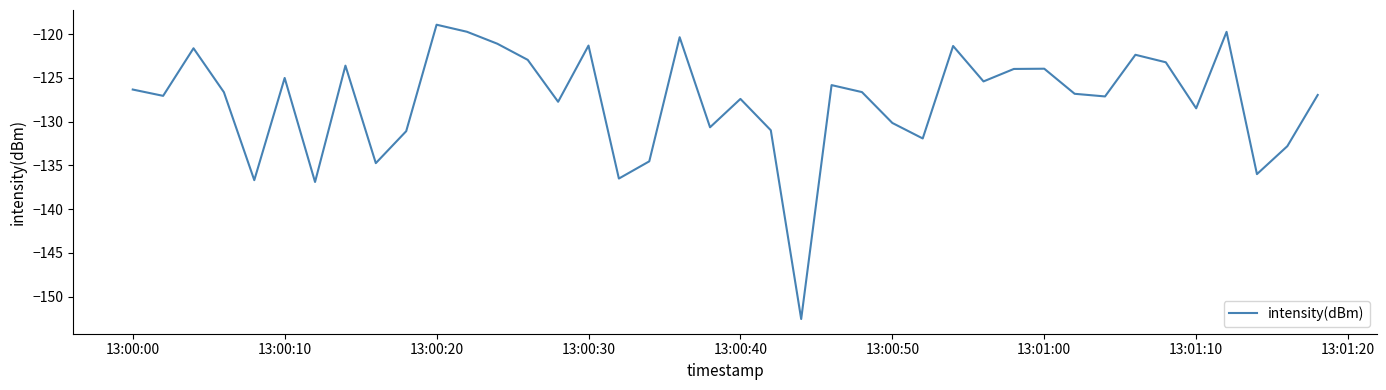

What is the difference between the maximum and minimum values?

33.6